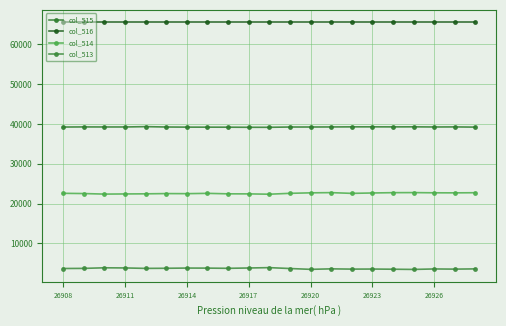

At which label does col_514 reach its minimum?

10